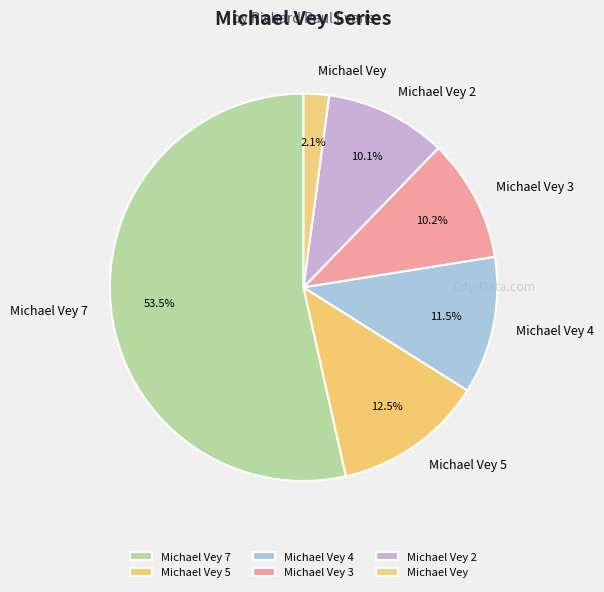

What is the largest slice in the pie chart?

Michael Vey 7